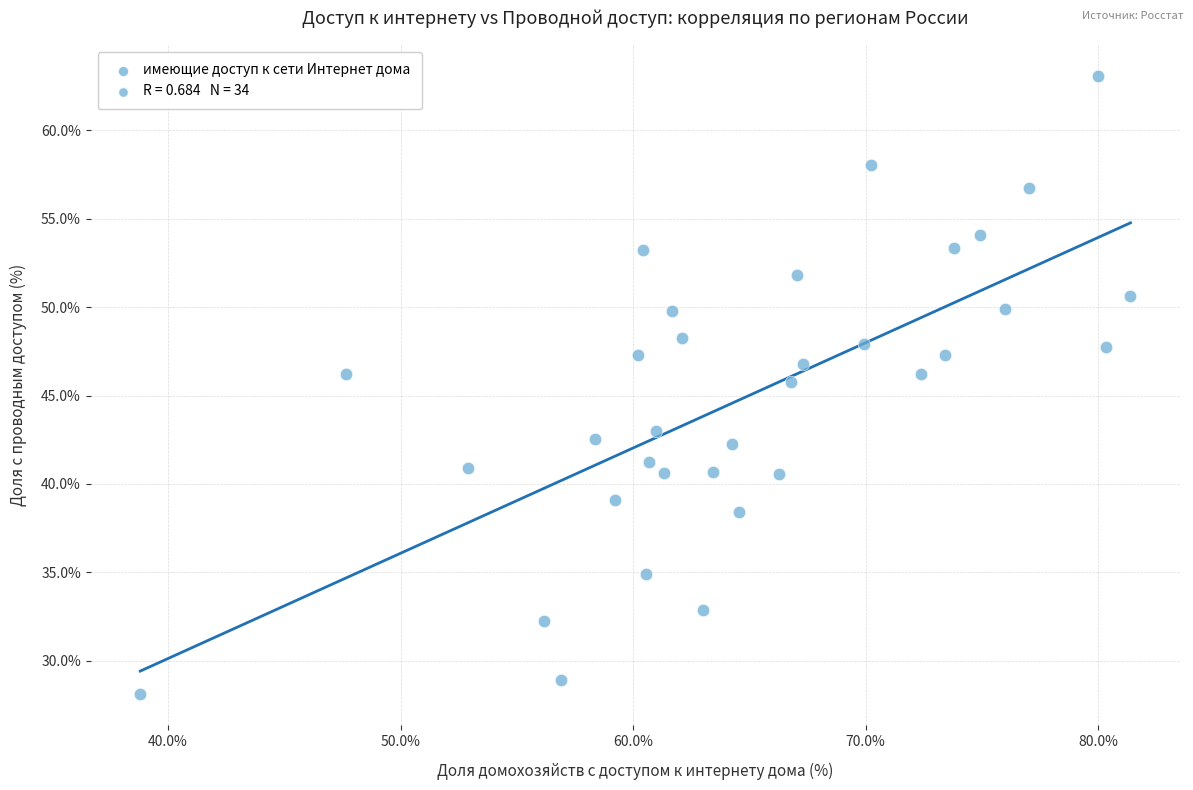

What Y value in the scatter plot is closest to 45?

45.7